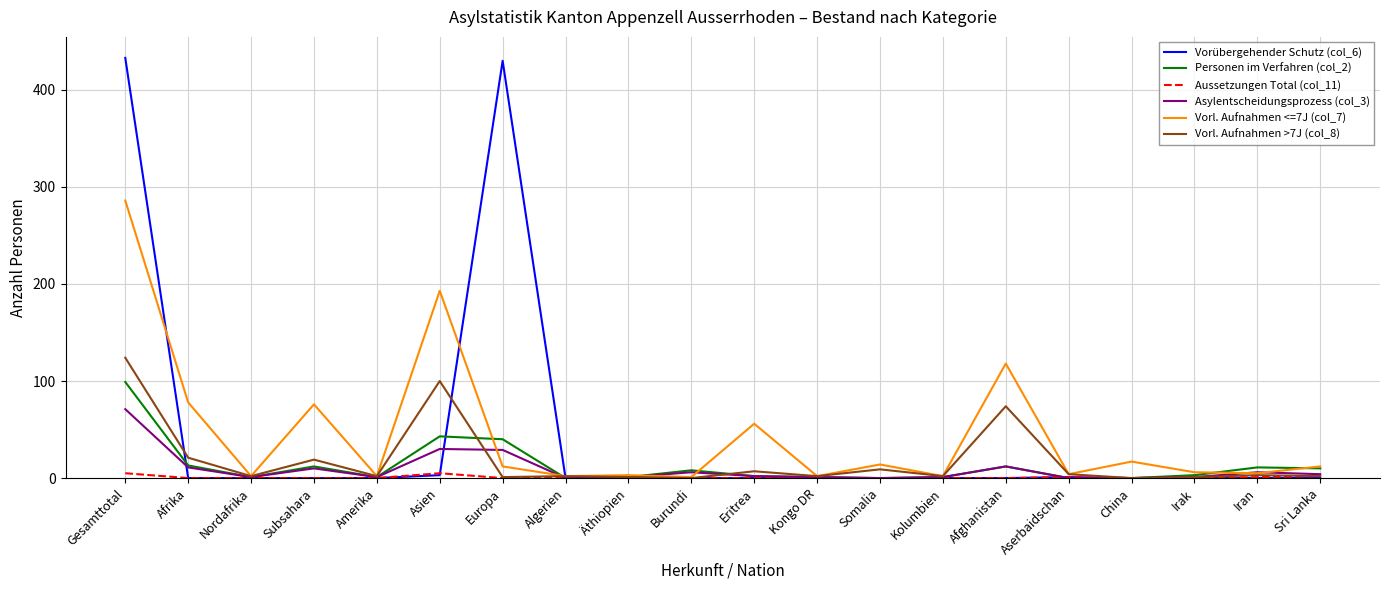

Rank the series by their maximum value, from lowest to highest.

Aussetzungen Total (col_11), Asylentscheidungsprozess (col_3), Personen im Verfahren (col_2), Vorl. Aufnahmen >7J (col_8), Vorl. Aufnahmen <=7J (col_7), Vorübergehender Schutz (col_6)